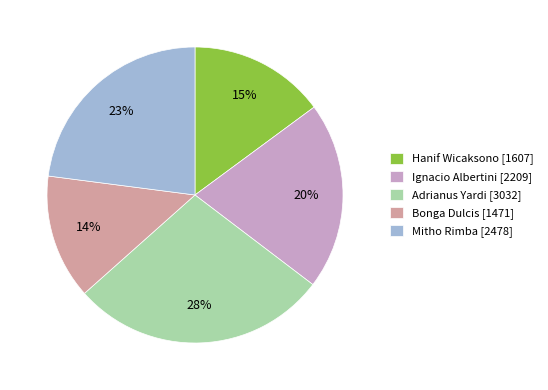

Rank the categories by value from lowest to highest.

Bonga Dulcis, Hanif Wicaksono, Ignacio Albertini, Mitho Rimba, Adrianus Yardi